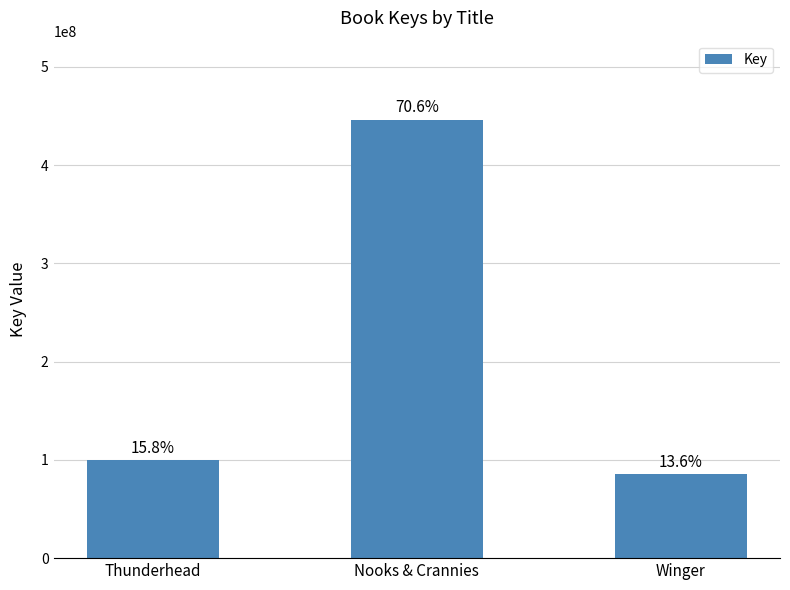

Does the chart contain any negative values?

No